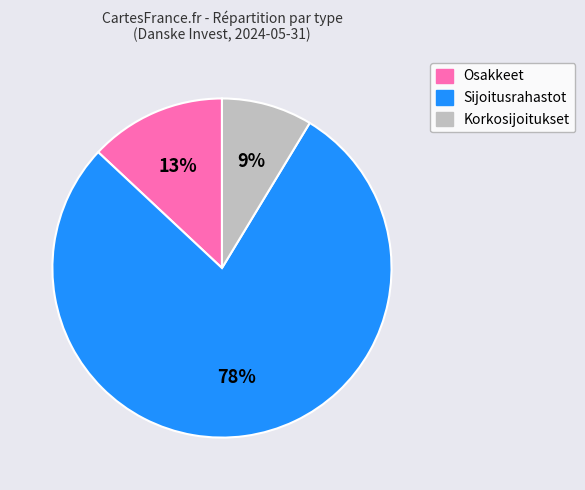

The Korkosijoitukset slice represents 20% of the pie. True or false?

False